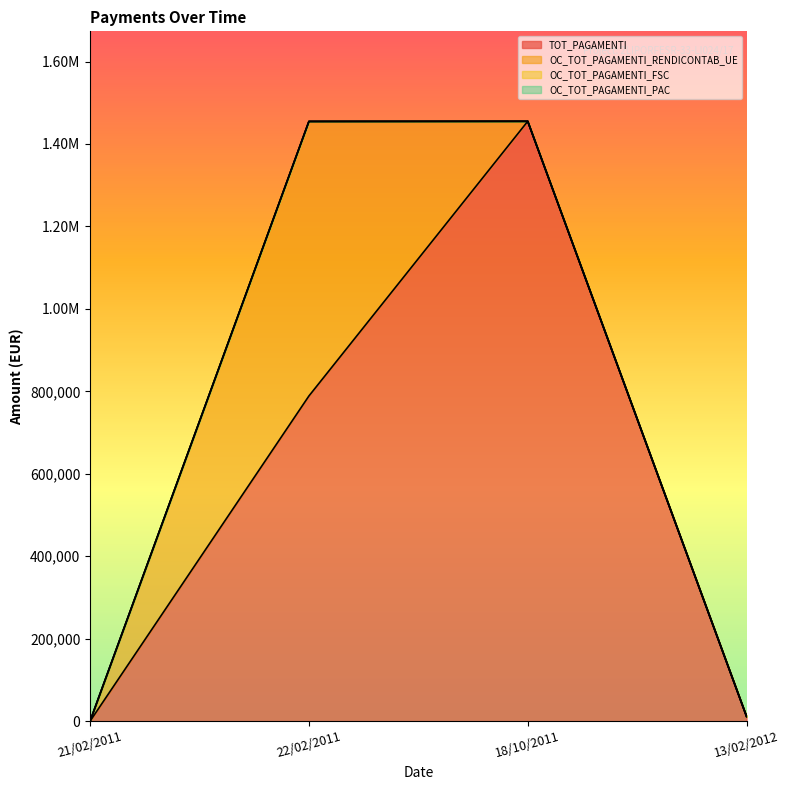

True or false: OC_TOT_PAGAMENTI_FSC has more than 2 points higher than both neighbors.

False